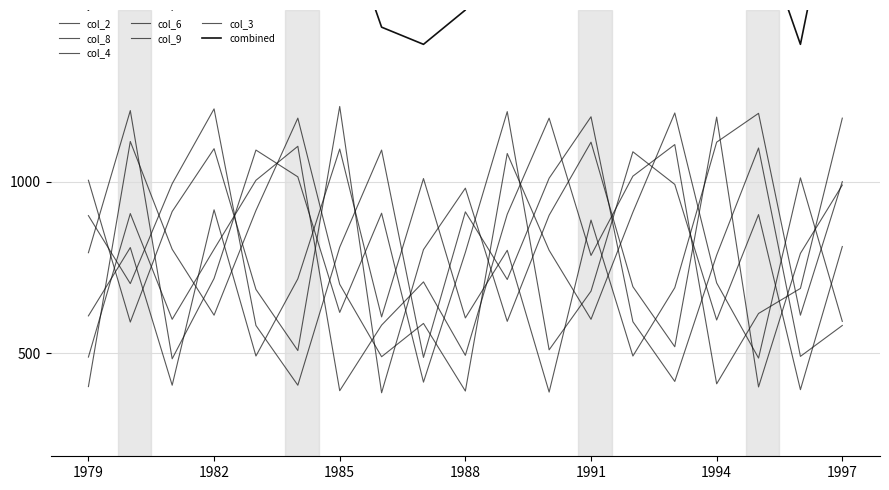

Is this an area chart (filled region under the line)?

No